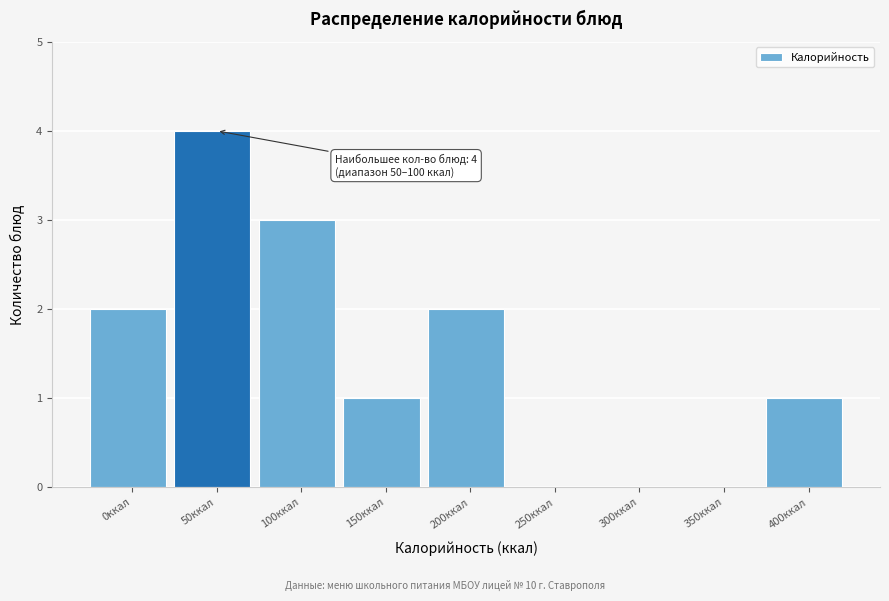

Reading left to right, extract all data points from this chart.

0ккал=2	50ккал=4	100ккал=3	150ккал=1	200ккал=2	250ккал=0	300ккал=0	350ккал=0	400ккал=1